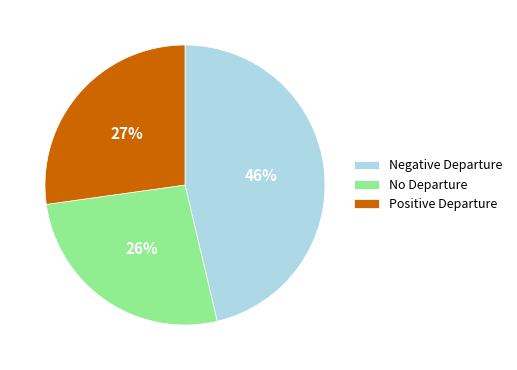

How many segments does this pie chart have?

3